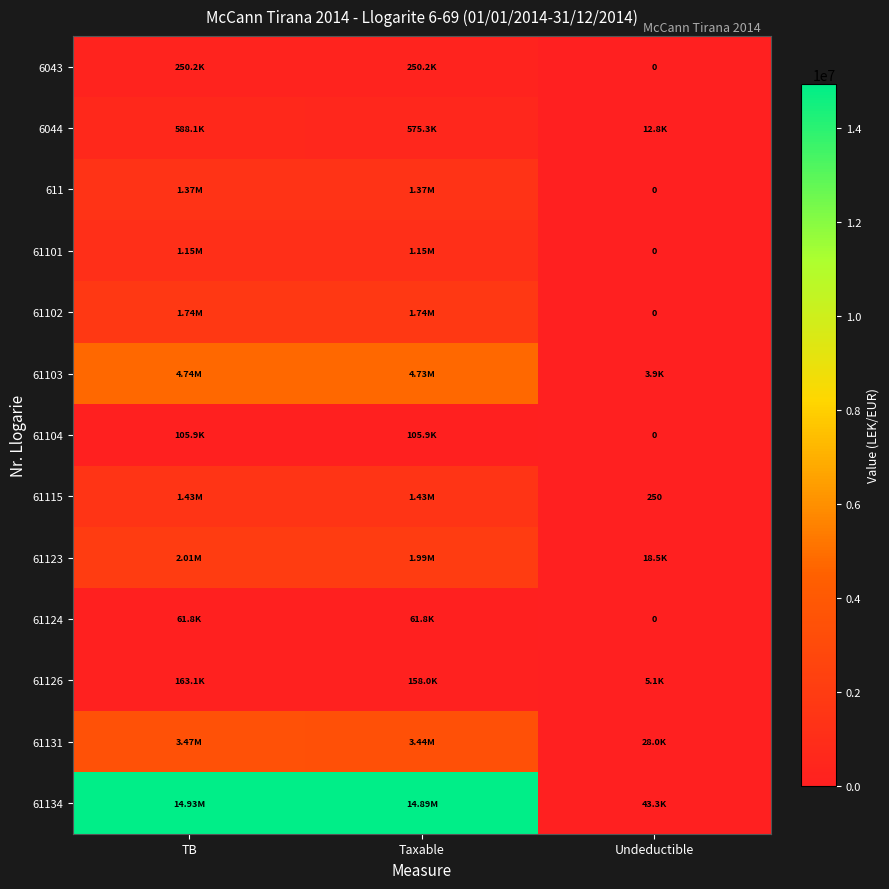

Between Undeductible and TB, which is larger?

TB